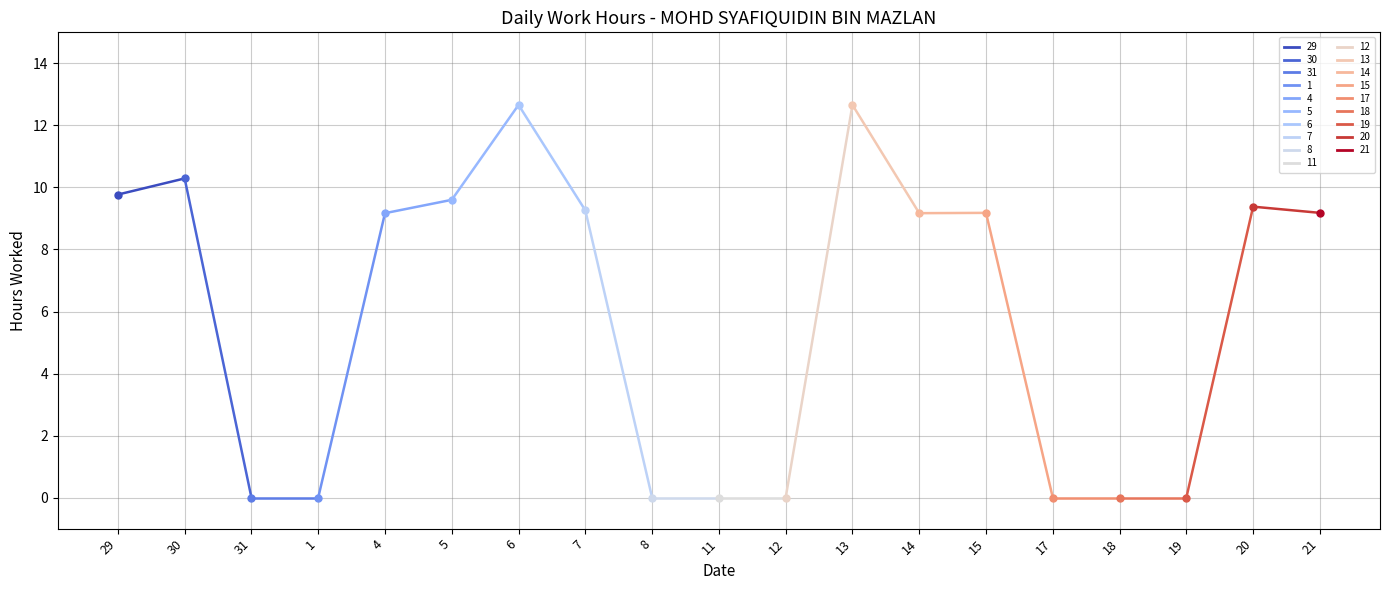

What is the change in value from 7 to 18?

-9.3